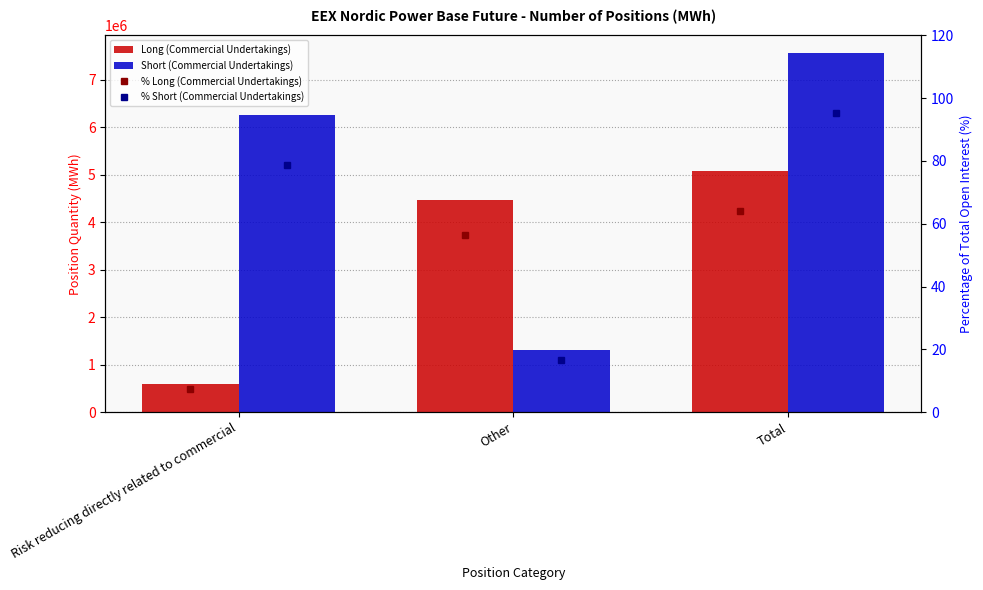

At which category is the sum across all series the highest?

Total